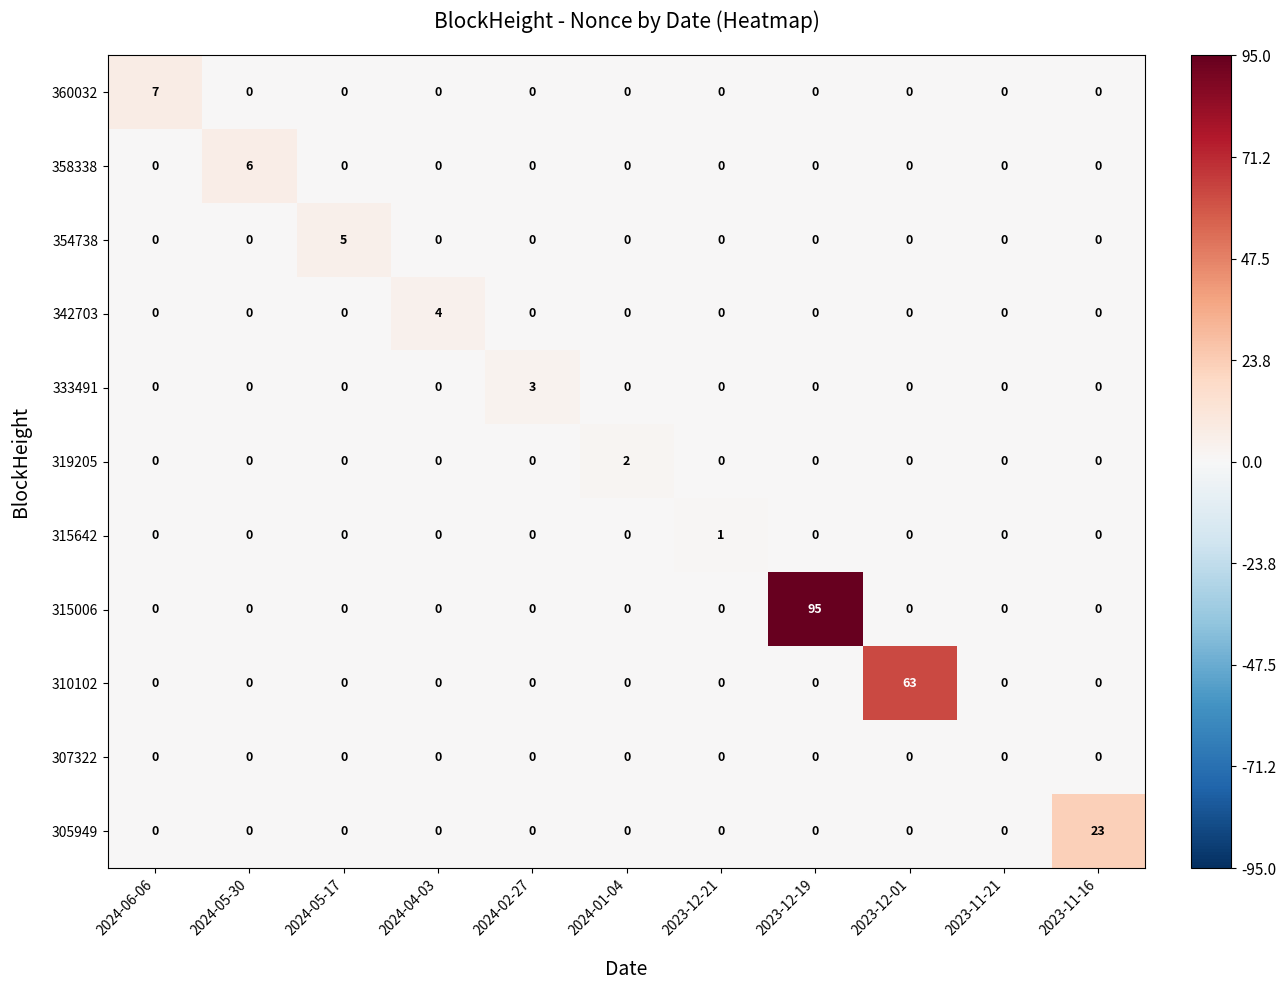

What is the difference between the highest and lowest values at 2023-12-19?

95